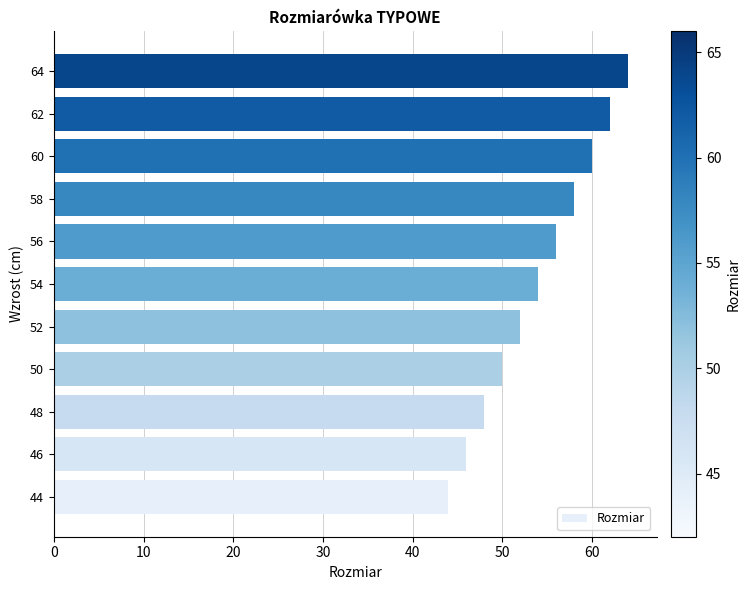

What is the ratio of the value at 56 to the value at 52?

1.1